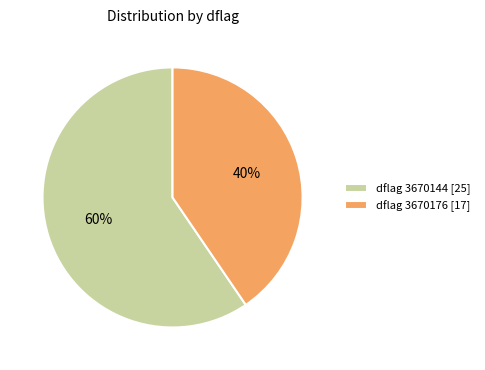

What percentage is the dflag 3670176 [17] slice, to the nearest percent?

40%